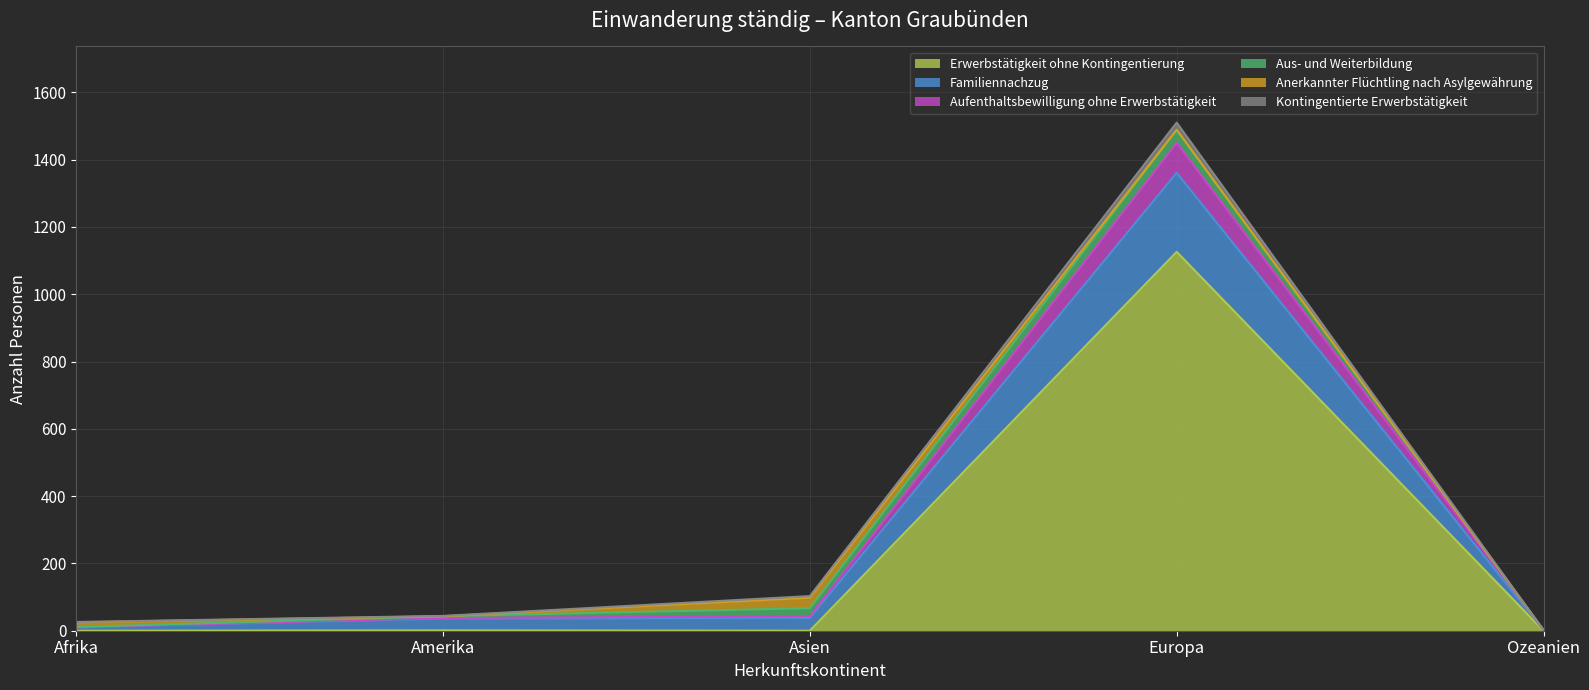

At which category is the sum across all series the highest?

Europa